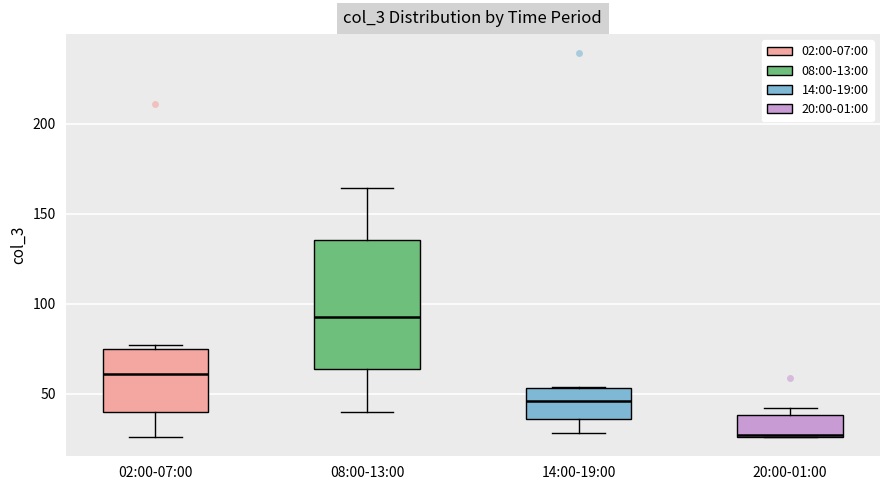

Which box's median line is the lowest?

20:00-01:00